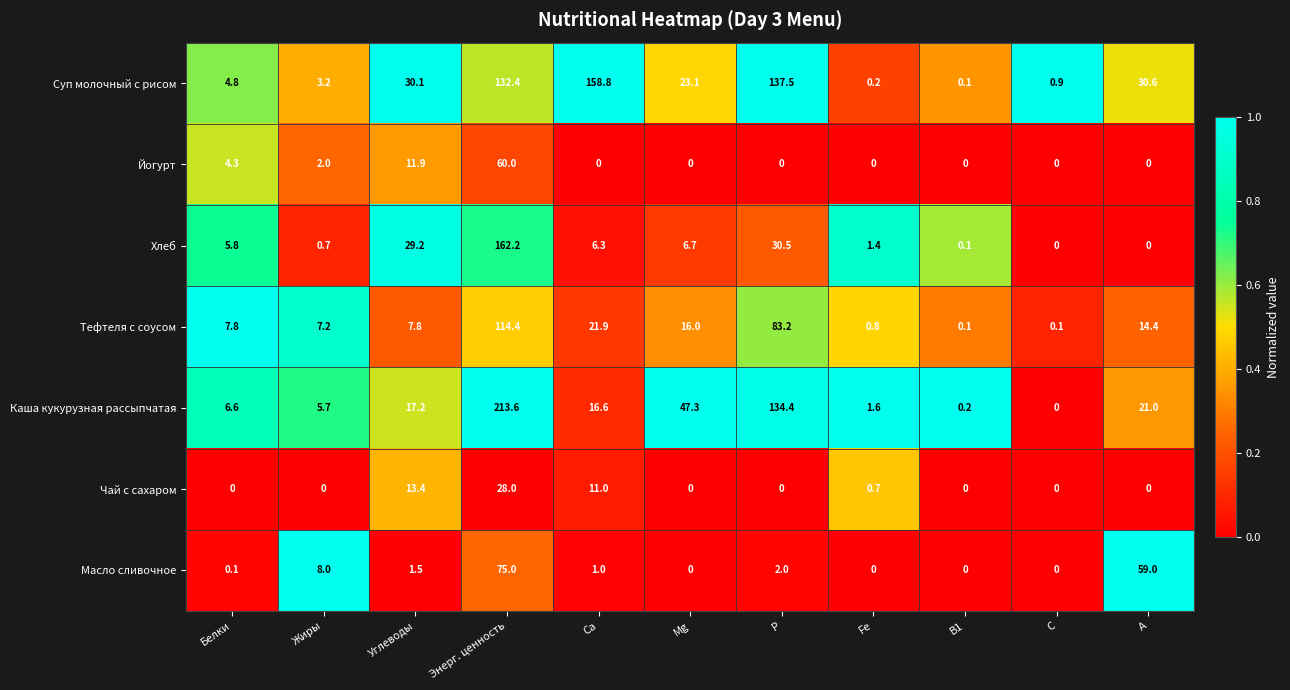

True or false: Суп молочный с рисом has a value of 2.5 at Белки.

False